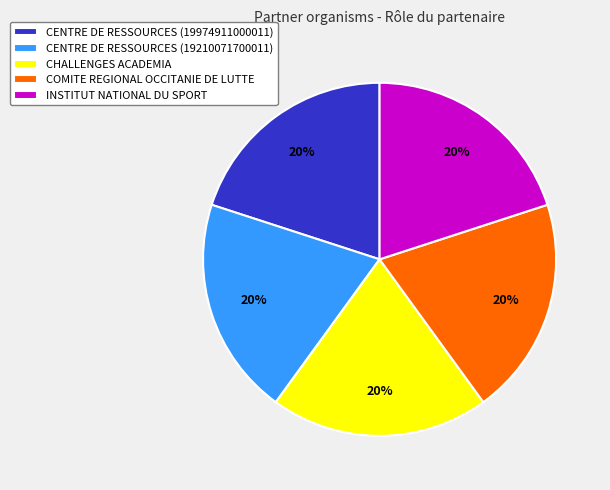

How many segments does this pie chart have?

5